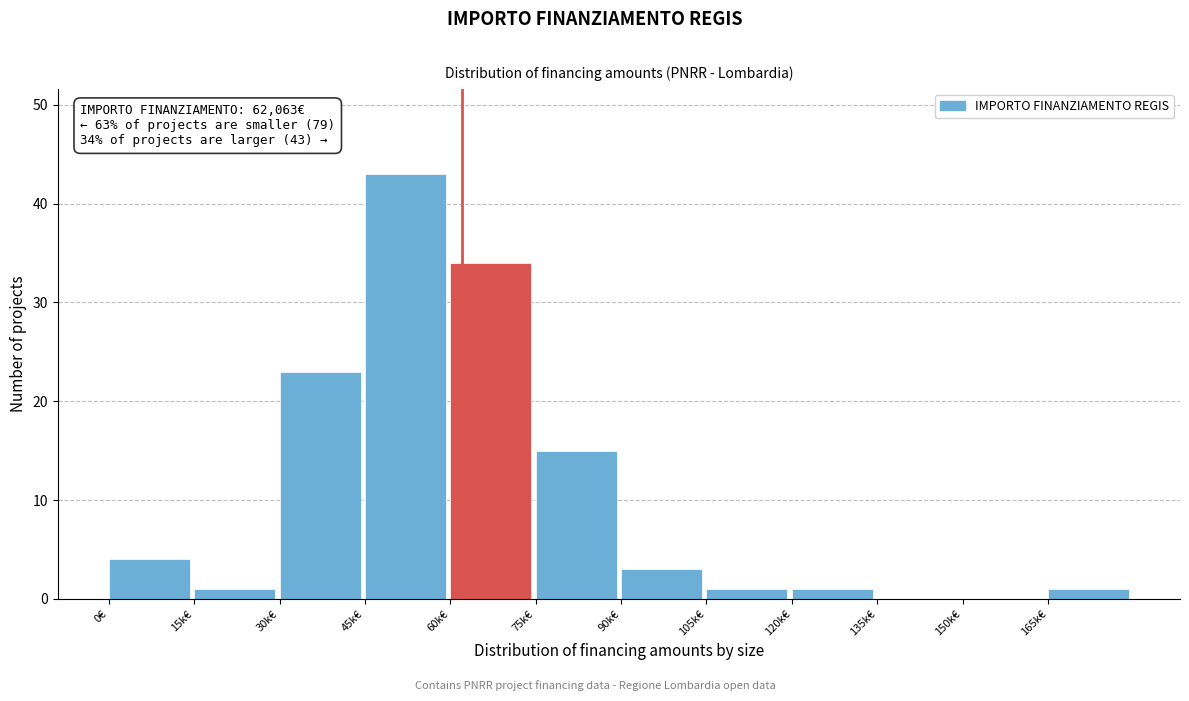

Reading left to right, transcribe all the data shown in this chart.

0€=4	15k€=1	30k€=23	45k€=43	60k€=34	75k€=15	90k€=3	105k€=1	120k€=1	135k€=0	150k€=0	165k€=1